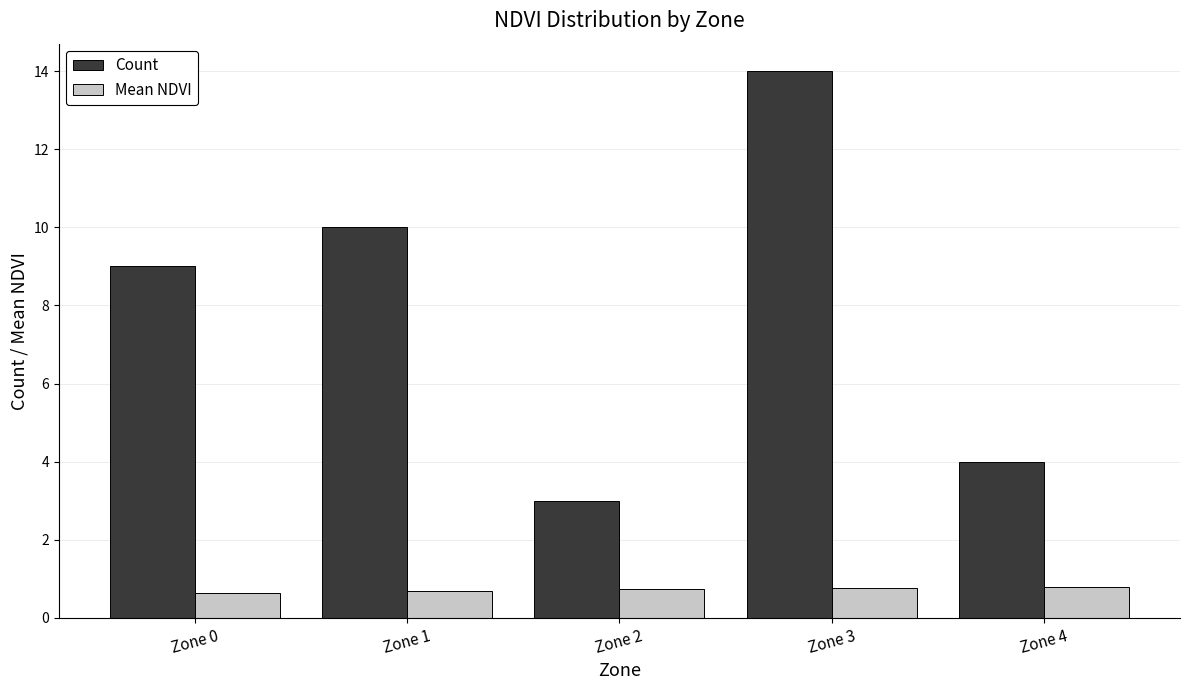

What is the difference between the second highest and second lowest values in the Count series?

6.0